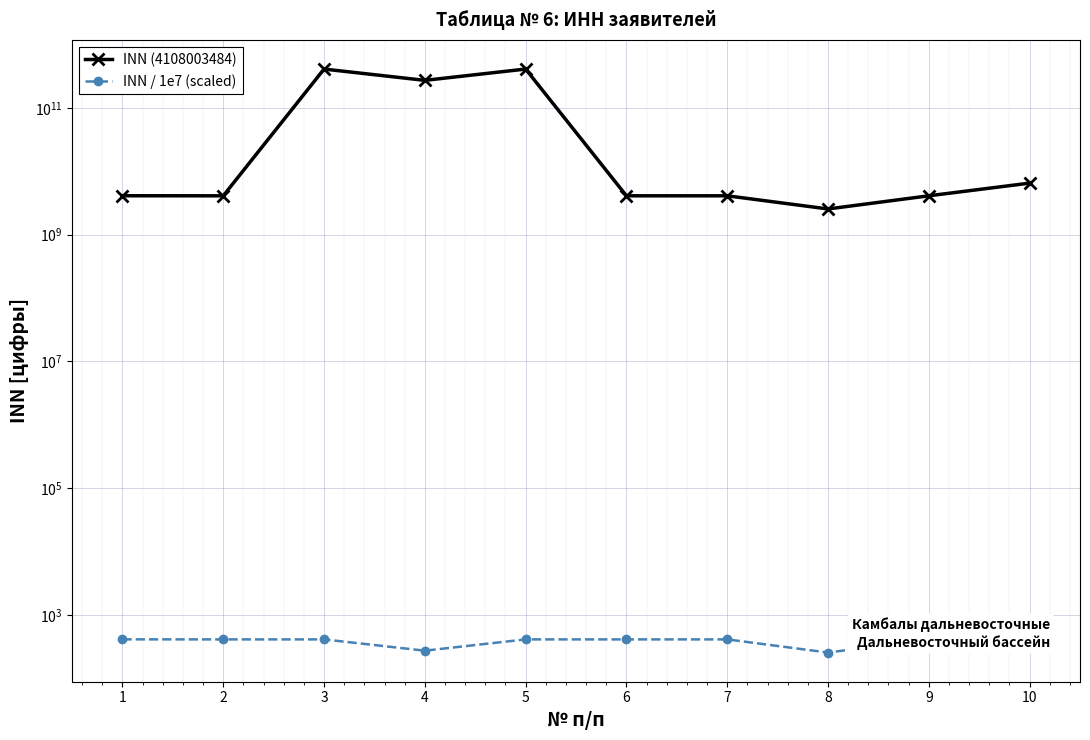

Reading right to left, list all the values displayed in this chart.

INN (4108003484): 10=6501237700.0	9=4101138370.0	8=2543053560.0	7=4101076846.0	6=4101154163.0	5=410111729156.0	4=272114715197.0	3=410101387288.0	2=4100006437.0	1=4108003484.0
INN / 1e7 (scaled): 10=650.1	9=410.1	8=254.3	7=410.1	6=410.1	5=410.1	4=272.1	3=410.1	2=410.0	1=410.8